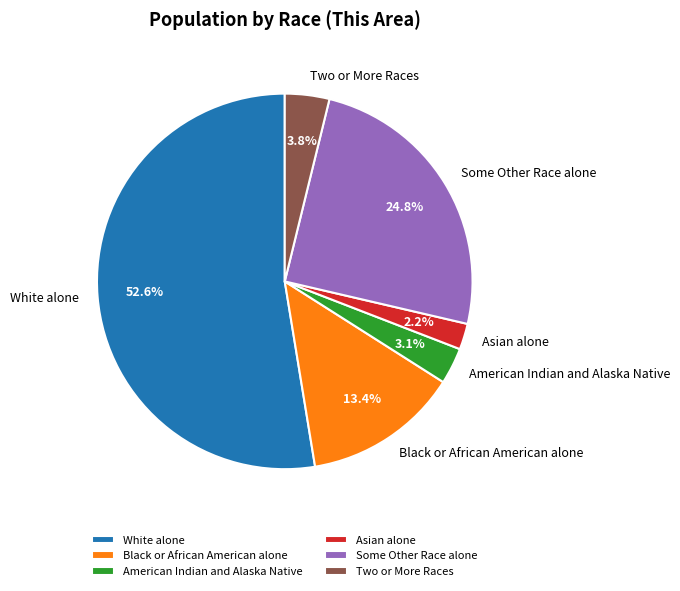

Is the sum of Some Other Race alone and American Indian and Alaska Native greater than half?

No